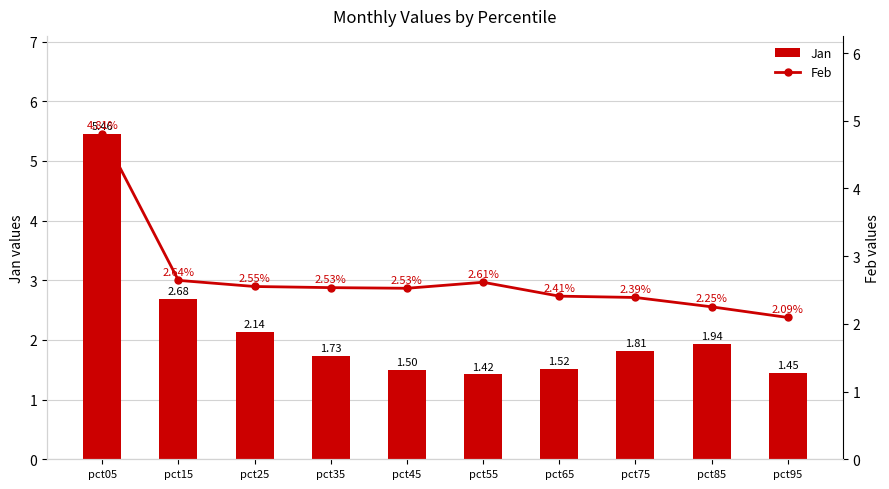

True or false: Jan has a value of 1.8 at pct15.

False